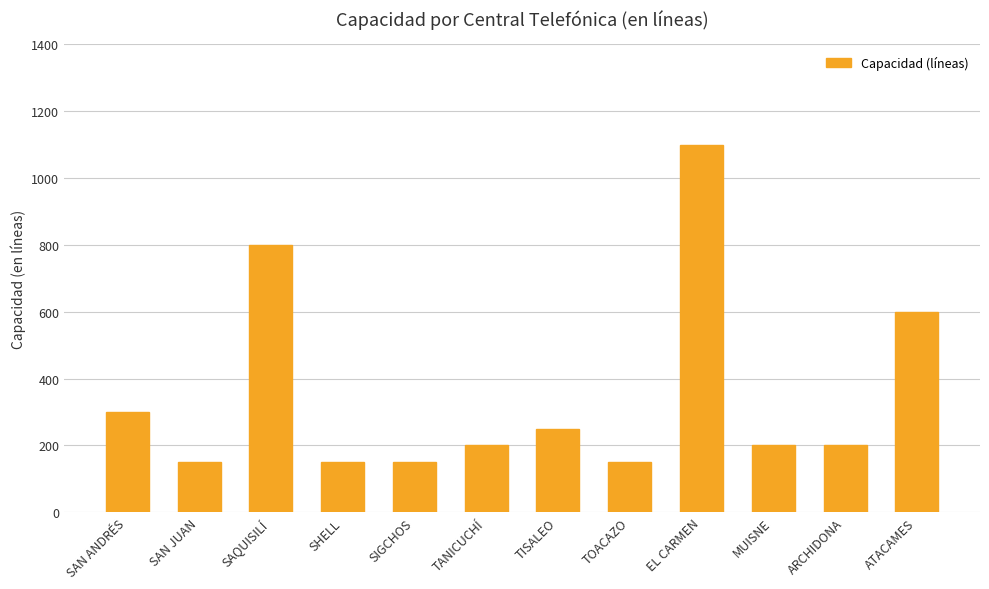

Read the value at SHELL, to the nearest 10.

150